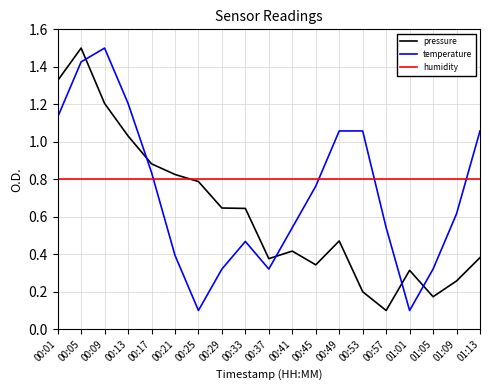

Which series changed the most between 00:13 and 00:37?

temperature